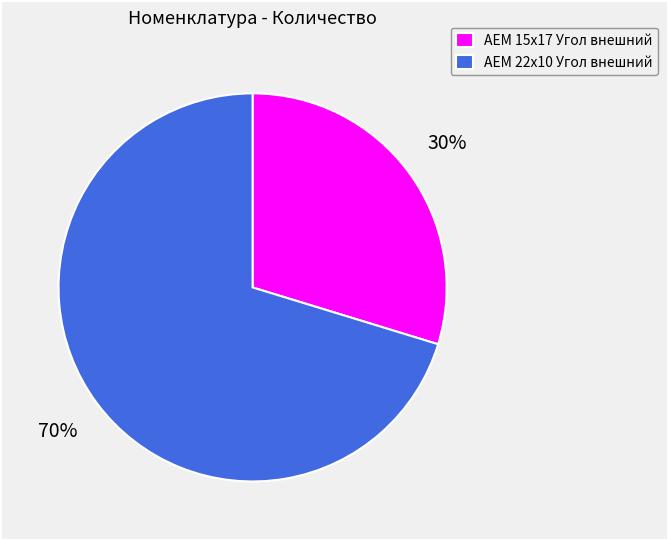

What is the majority slice?

AEM 22x10 Угол внешний